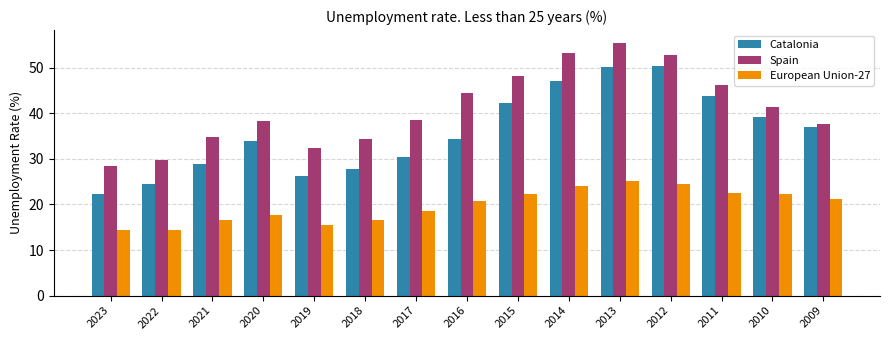

Where does the European Union-27 series first go above 20?

2016